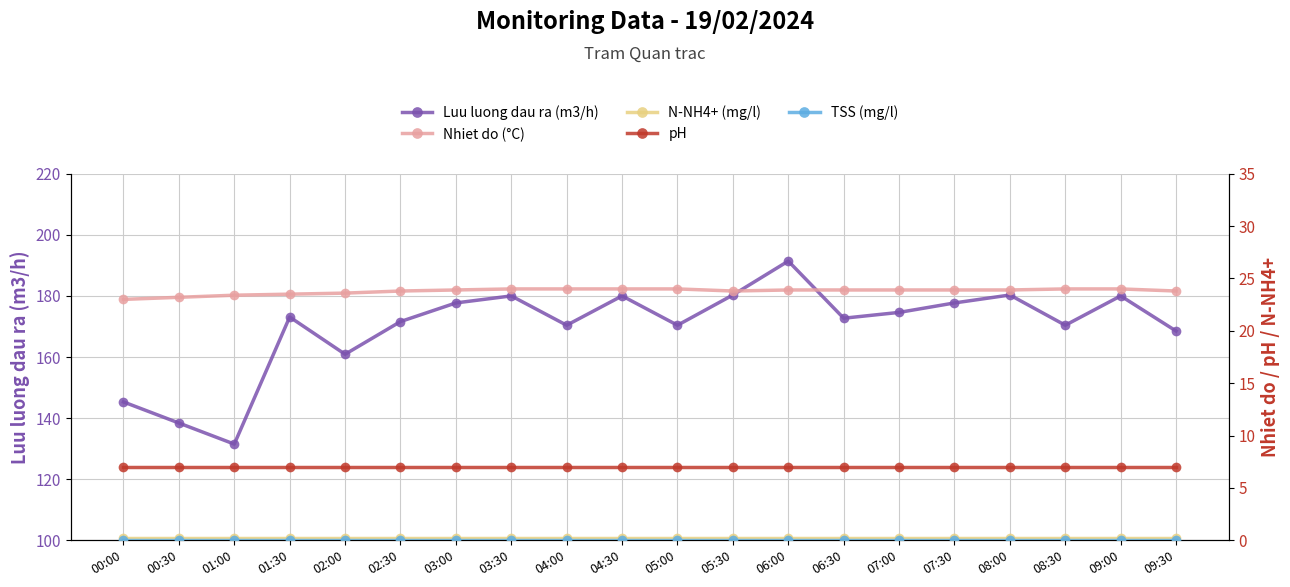

Reading left to right, list all the values displayed in this chart.

Luu luong dau ra (m3/h): 145.3	138.4	131.5	173.1	160.9	171.6	177.7	180.0	170.4	180.0	170.4	180.3	191.4	172.7	174.6	177.7	180.3	170.4	180.0	168.5
Nhiet do (°C): 23.0	23.2	23.4	23.5	23.6	23.8	23.9	24.0	24.0	24.0	24.0	23.8	23.9	23.9	23.9	23.9	23.9	24.0	24.0	23.8
N-NH4+ (mg/l): 0.2	0.2	0.2	0.2	0.2	0.2	0.2	0.2	0.2	0.2	0.2	0.2	0.2	0.2	0.2	0.2	0.2	0.2	0.2	0.2
pH: 7.0	7.0	7.0	7.0	7.0	7.0	7.0	7.0	7.0	7.0	7.0	7.0	7.0	7.0	7.0	7.0	7.0	7.0	7.0	7.0
TSS (mg/l): 0.0	0.0	0.0	0.0	0.0	0.0	0.0	0.0	0.0	0.0	0.0	0.0	0.0	0.0	0.0	0.0	0.0	0.0	0.0	0.0